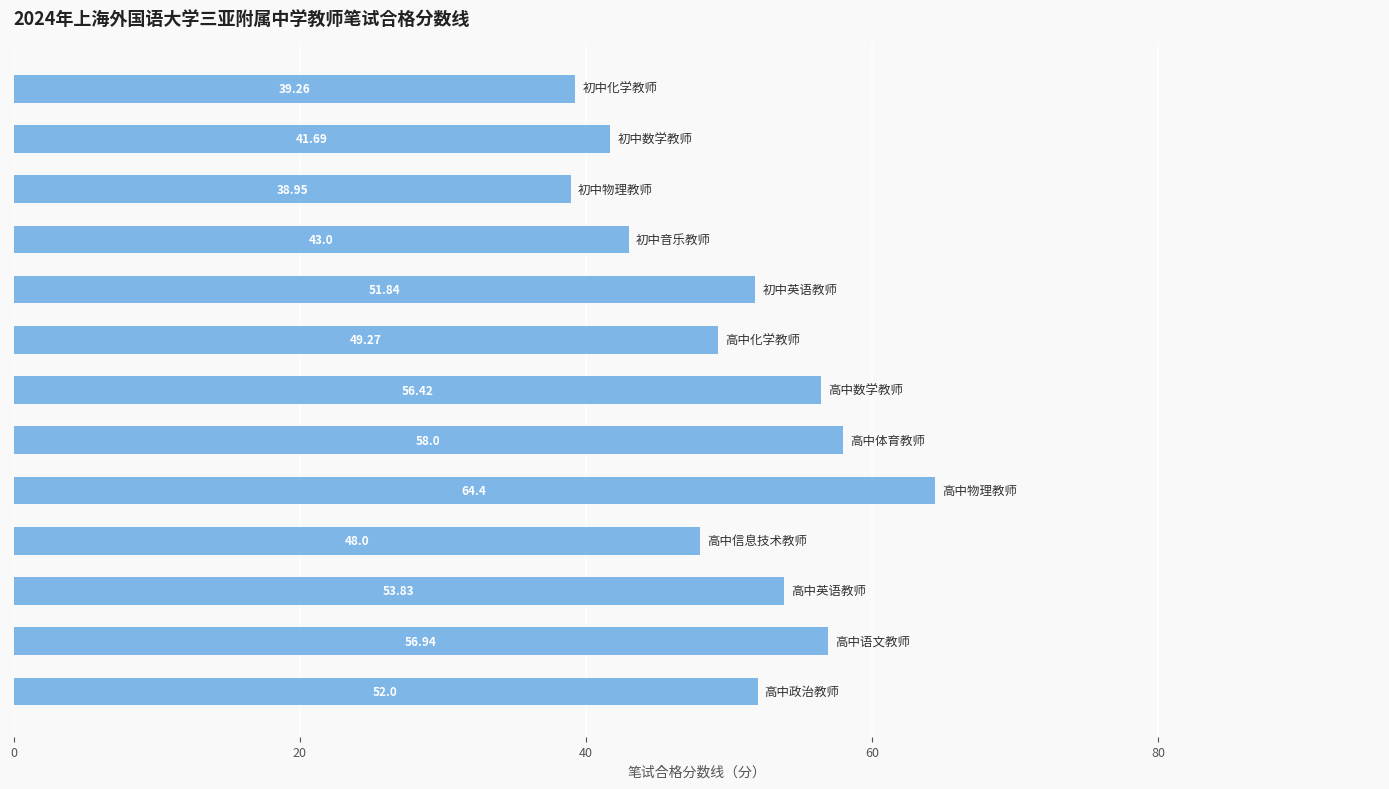

What is the sum of all values?

653.6